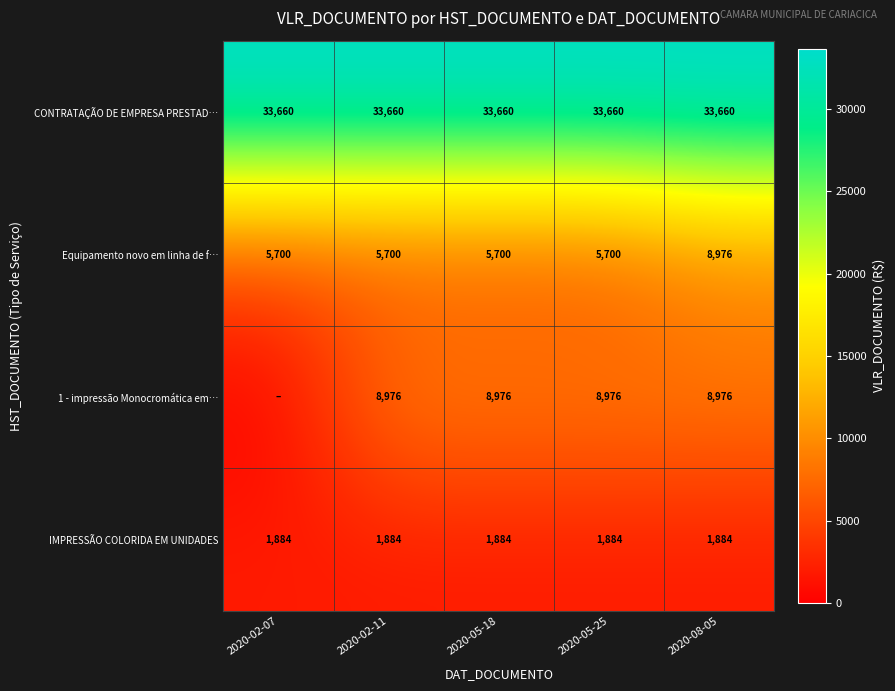

What is the sum of the CONTRATAÇÃO DE EMPRESA PRESTAD… values at 2020-02-11 and 2020-08-05?

67320